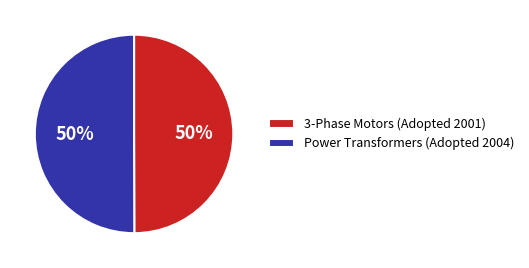

The Power Transformers (Adopted 2004) slice represents 61% of the pie. True or false?

False